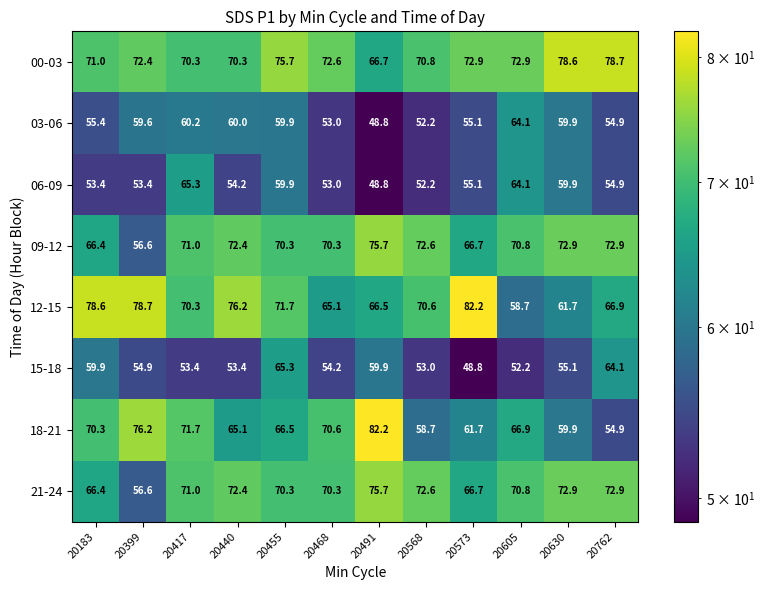

Which series changed the most between 20417 and 20468?

06-09